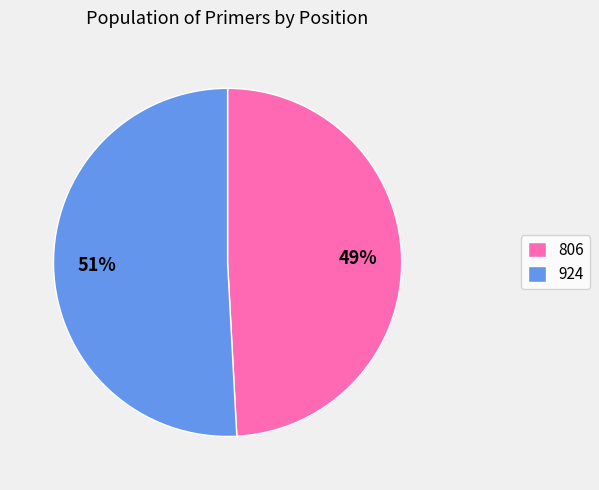

Is it true that 806 is 61% of the pie?

False